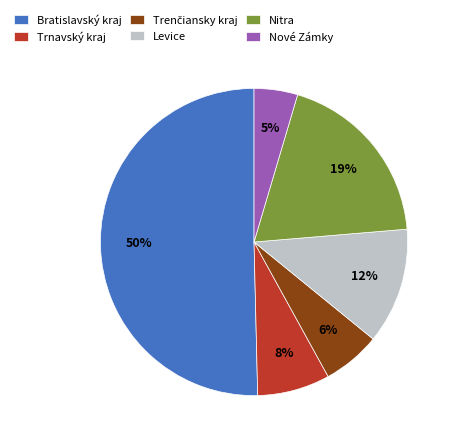

Which slice is the smallest?

Nové Zámky